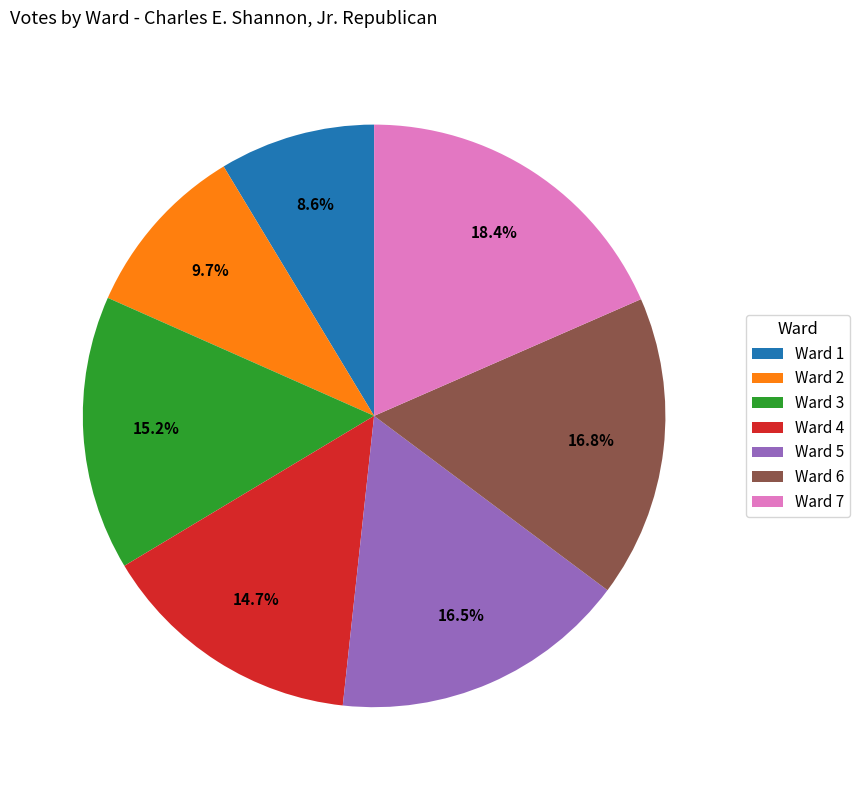

Is it true that Ward 1 is 9% of the pie?

True